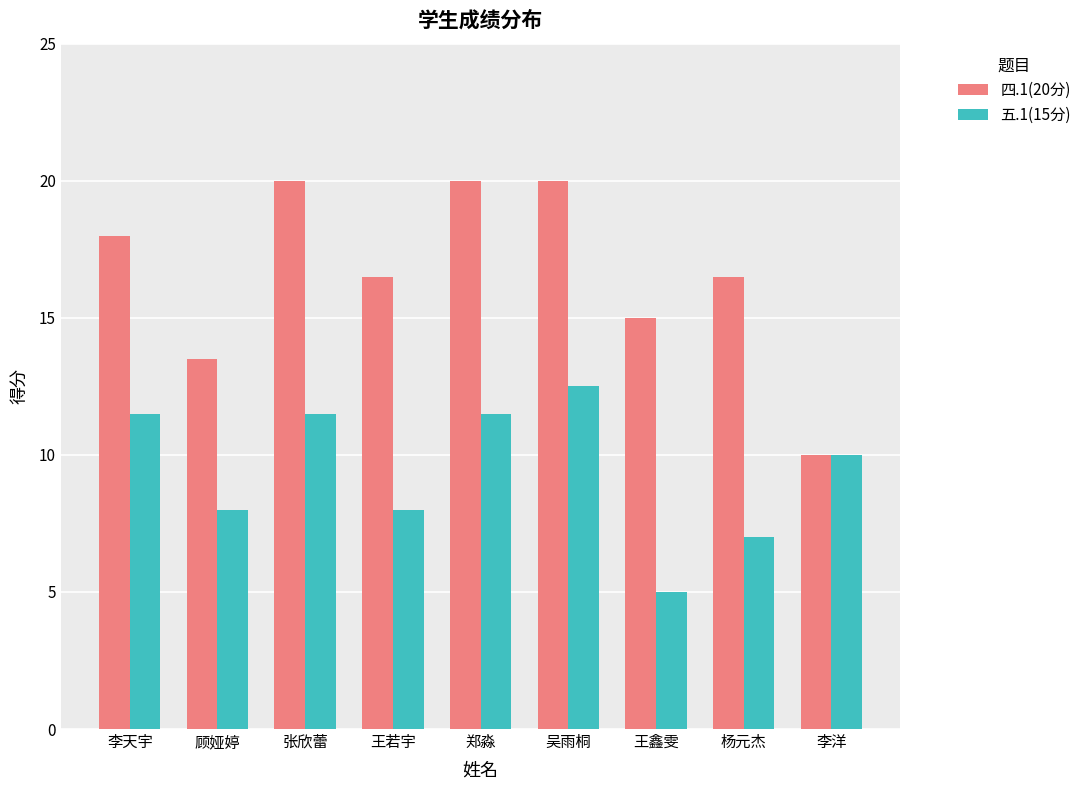

What is the maximum value shown in the chart?

20.0